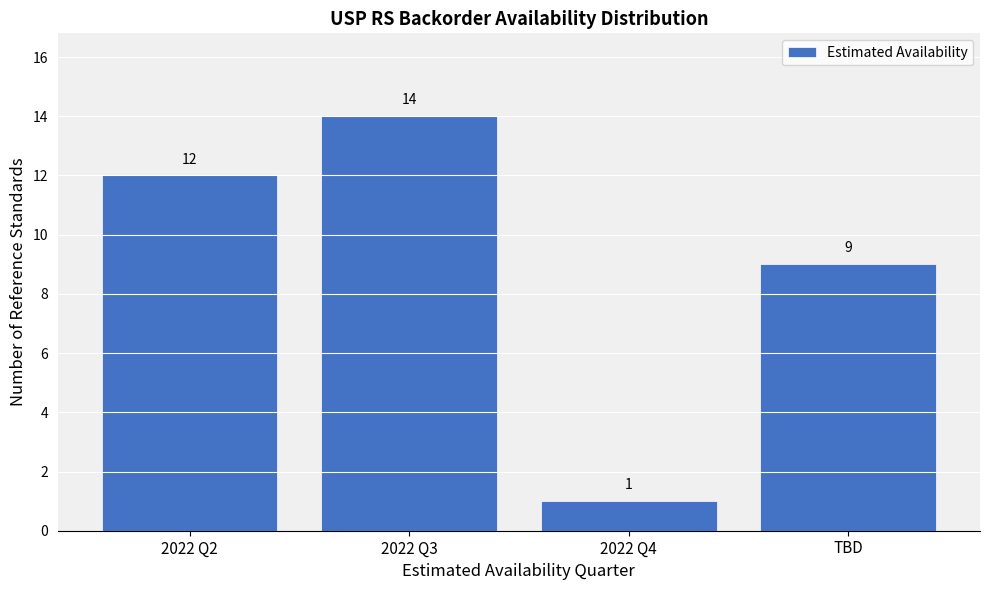

Reading right to left, list all the values displayed in this chart.

TBD=9	2022 Q4=1	2022 Q3=14	2022 Q2=12